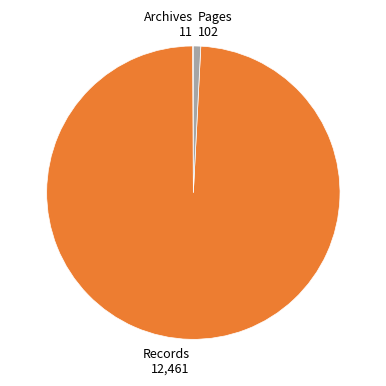

Is there a majority slice in this chart?

Yes